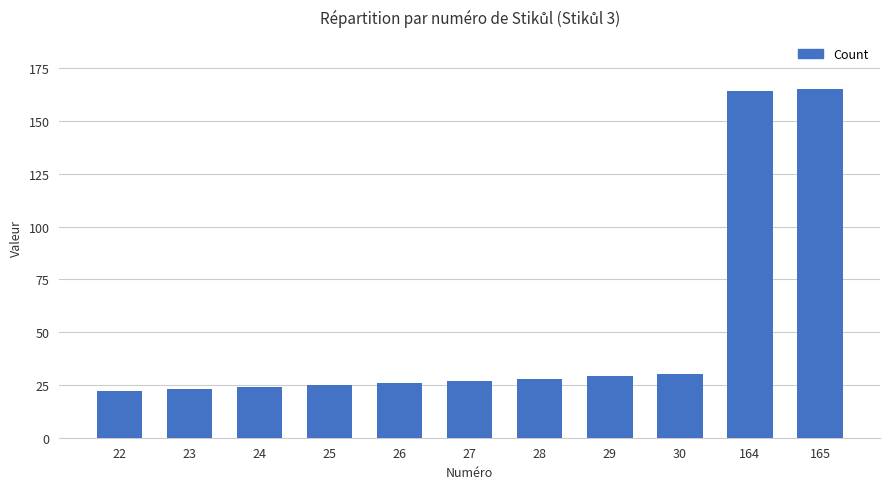

How many bars are there in total?

11